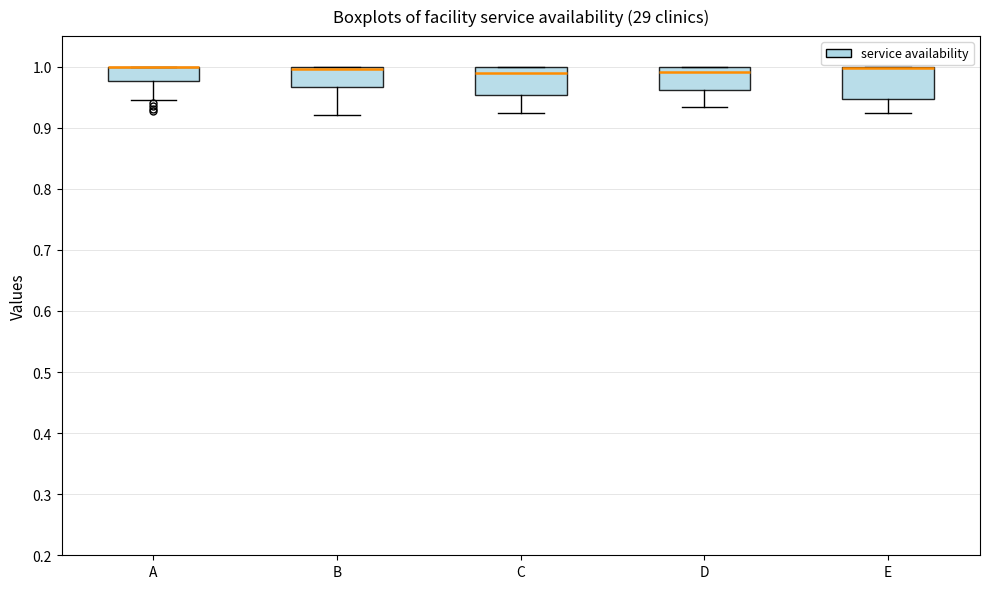

Reading left to right, read every box against the y-axis: the position of its median line, the range the box covers, and the ends of its whiskers. The values are not printed on the chart, so give them approximately, as read against the axis.

A: median 1.00 (drawn on the box's upper edge), box 0.98 to 1.00, whiskers 0.94 to 1.00
B: median 1.00 (just below the box's upper edge), box 0.97 to 1.00, whiskers 0.92 to 1.00
C: median 0.99, box 0.95 to 1.00, whiskers 0.92 to 1.00
D: median 0.99, box 0.96 to 1.00, whiskers 0.93 to 1.00
E: median 1.00 (drawn on the box's upper edge), box 0.95 to 1.00, whiskers 0.92 to 1.00